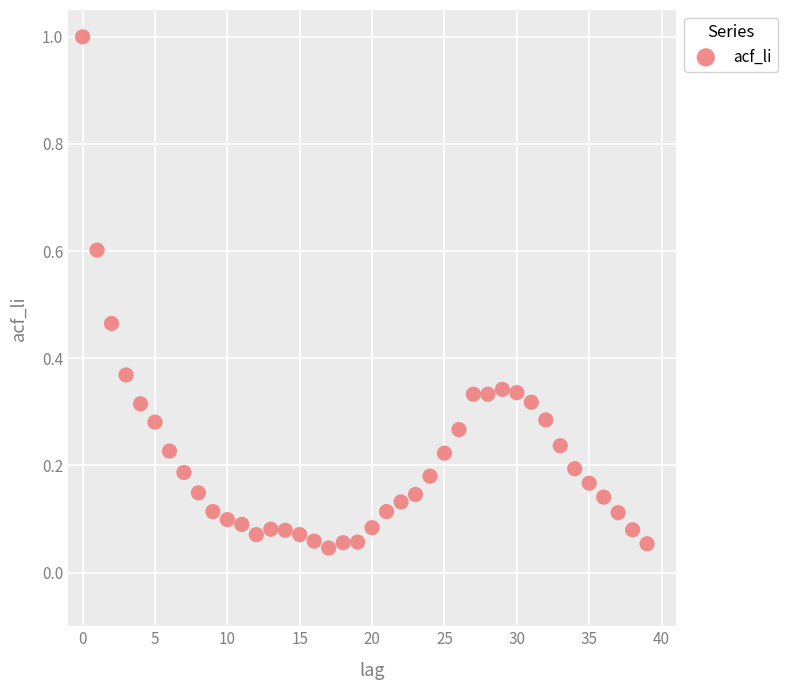

What is the range of Y values (max minus min)?

1.0